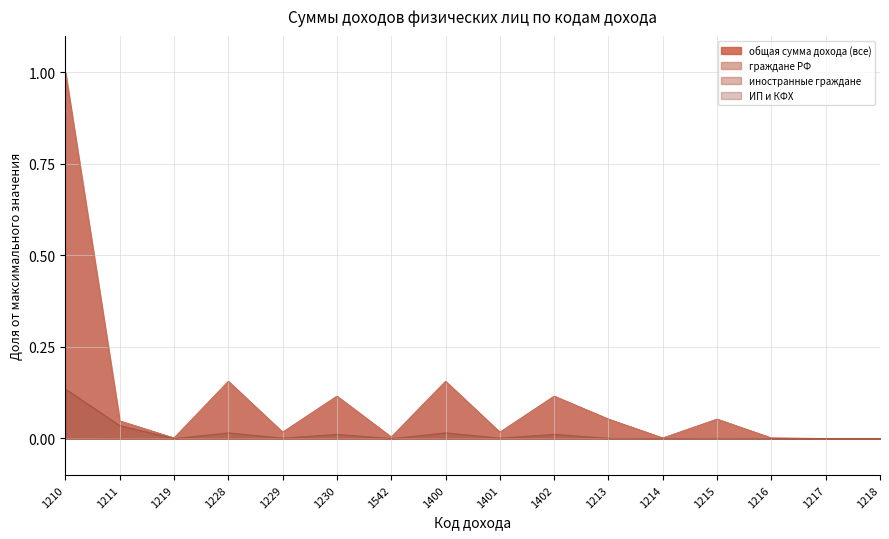

Where is the first local minimum for общая сумма дохода (все)?

1219